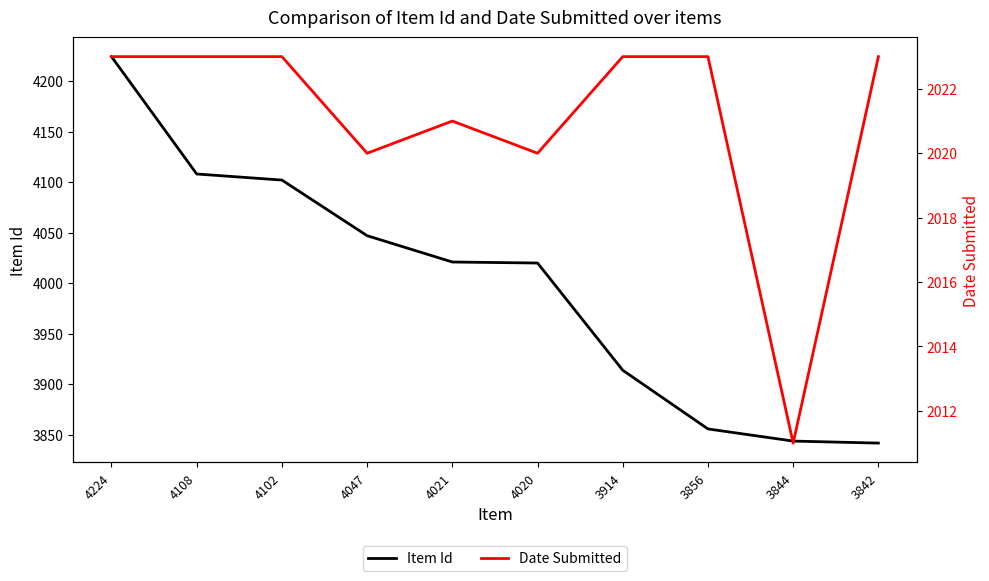

True or false: Date Submitted and Item Id cross at least once.

False